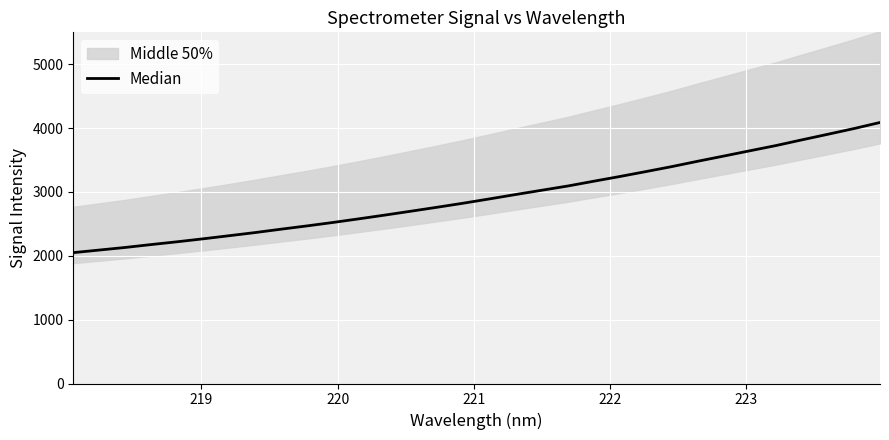

What is the value of the 13th point from the left?

2639.9